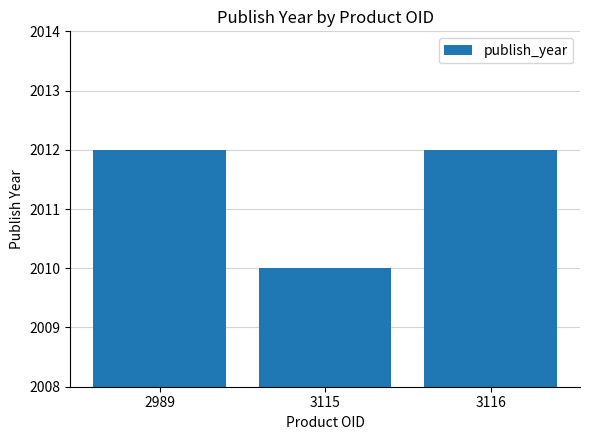

Does the chart contain any negative values?

No